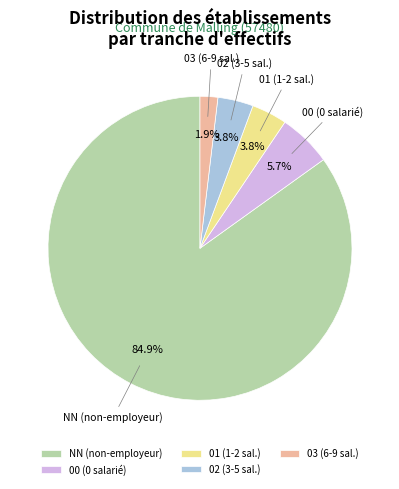

Is it true that NN is 85% of the pie?

True